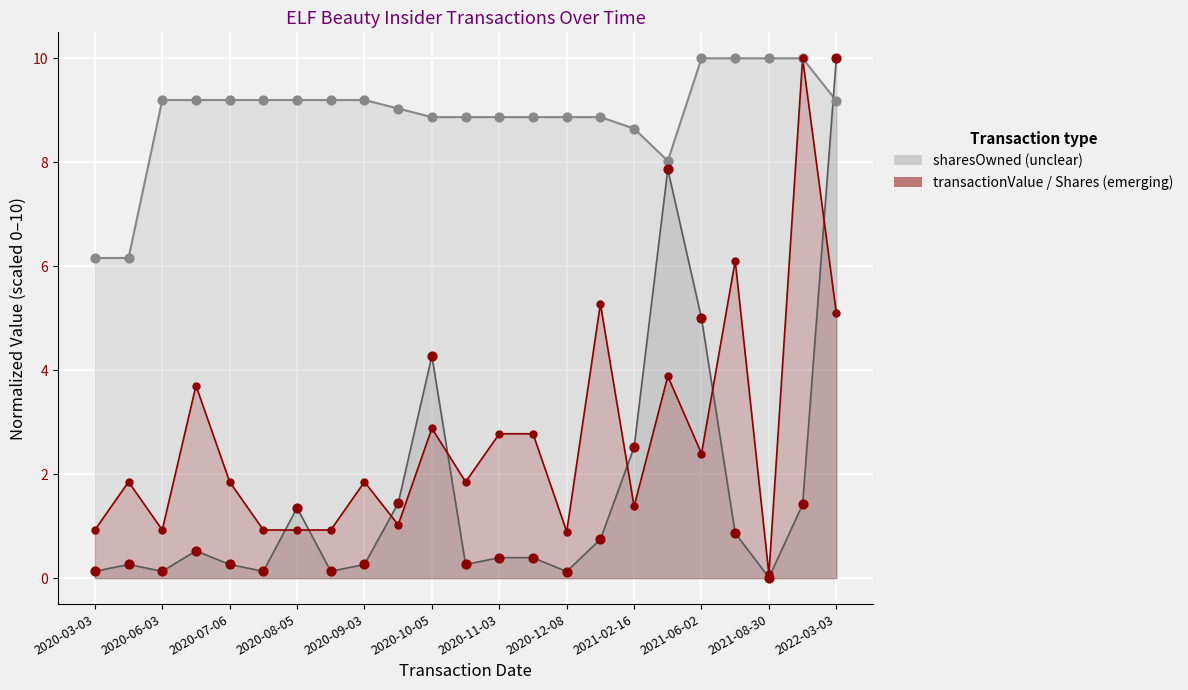

What is the total value across all series at 13?

9.3